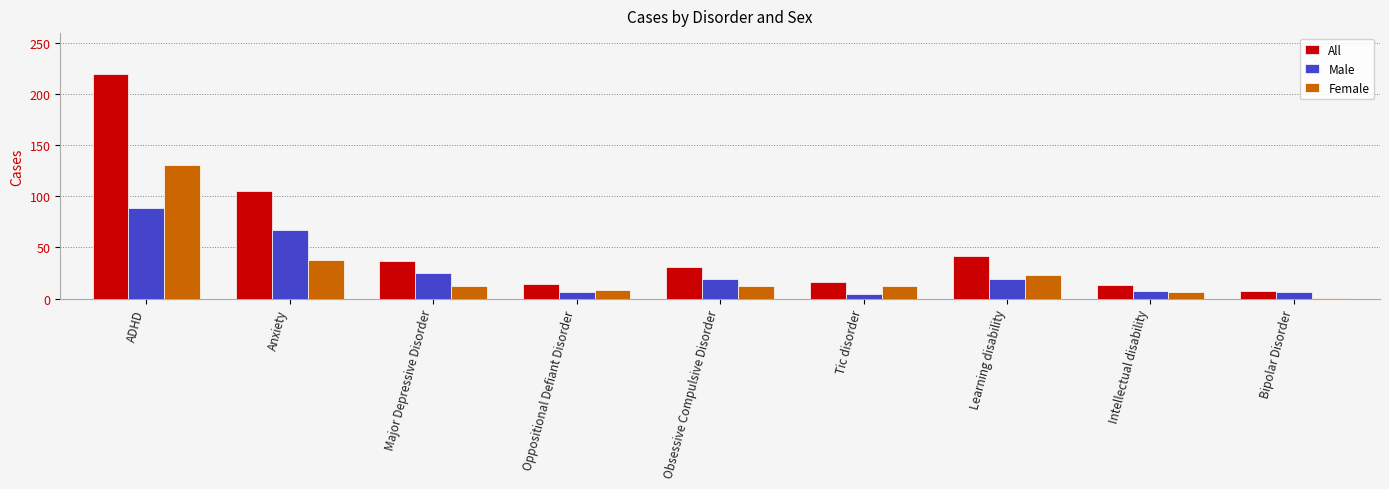

What is the spread (max minus min) of values at Bipolar Disorder?

6